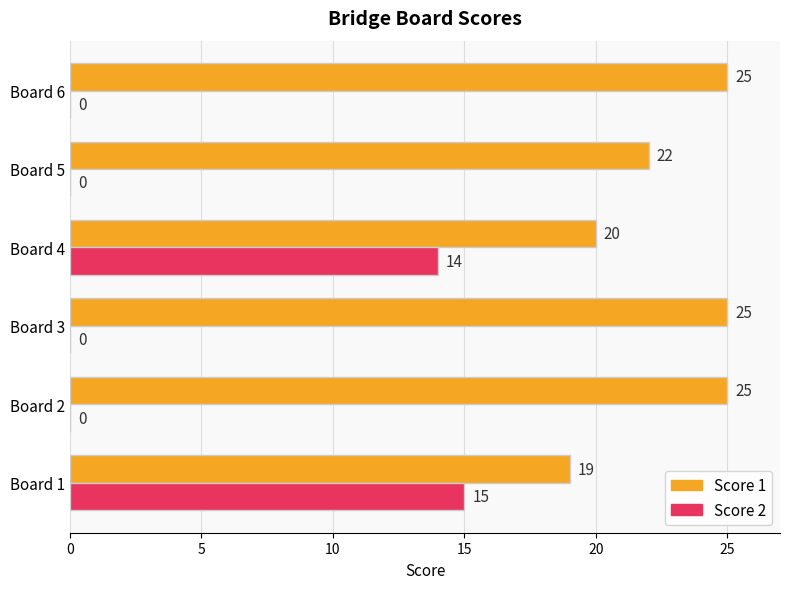

What is the approximate value of Score 1 at Board 4?

20